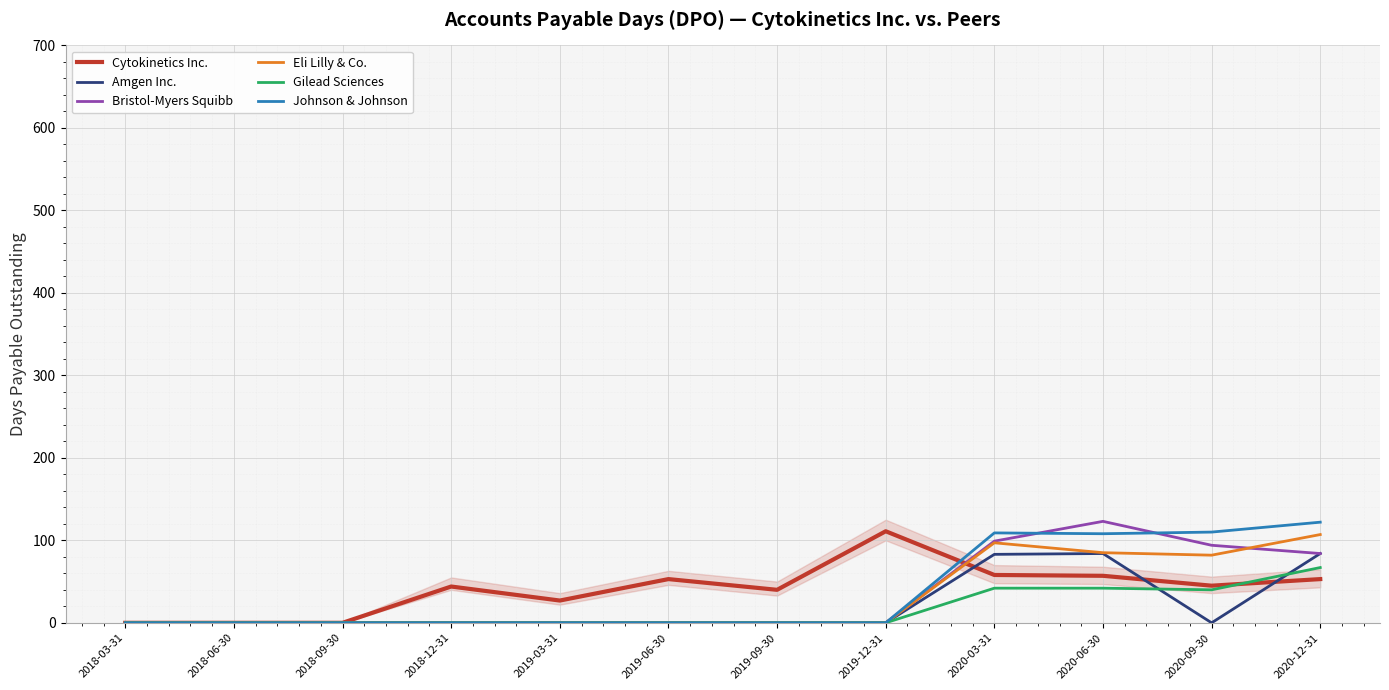

Rank the categories by Amgen Inc. value from lowest to highest.

2018-03-31, 2018-06-30, 2018-09-30, 2018-12-31, 2019-03-31, 2019-06-30, 2019-09-30, 2019-12-31, 2020-09-30, 2020-03-31, 2020-06-30, 2020-12-31